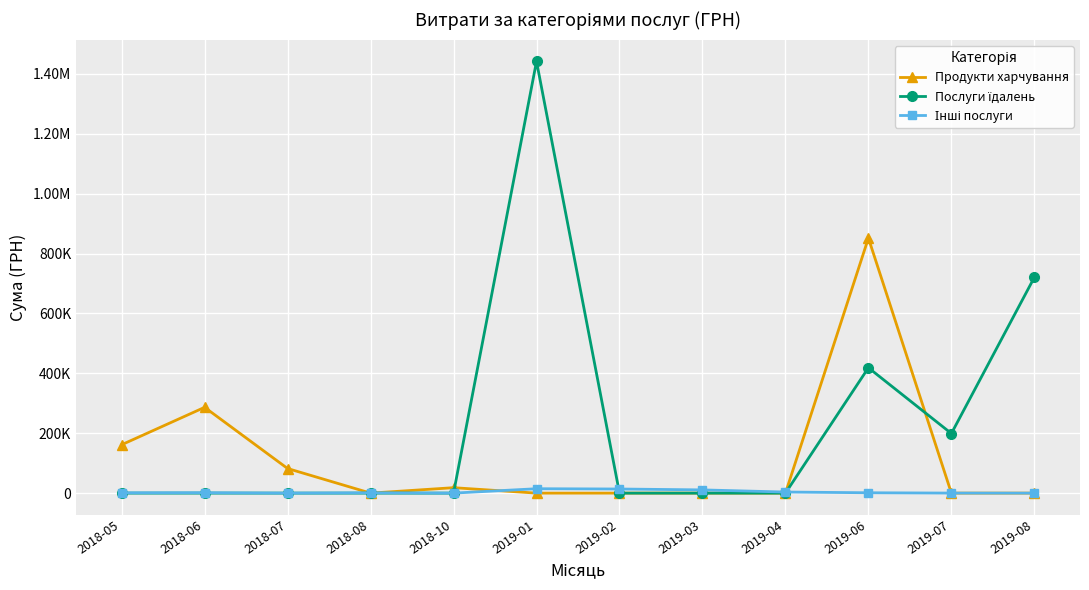

How many data points in Послуги їдалень are above 0?

4